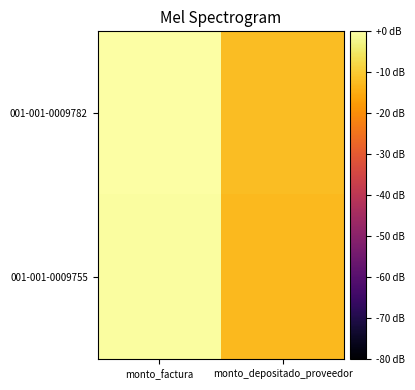

At which category is the sum across all series the highest?

monto_factura